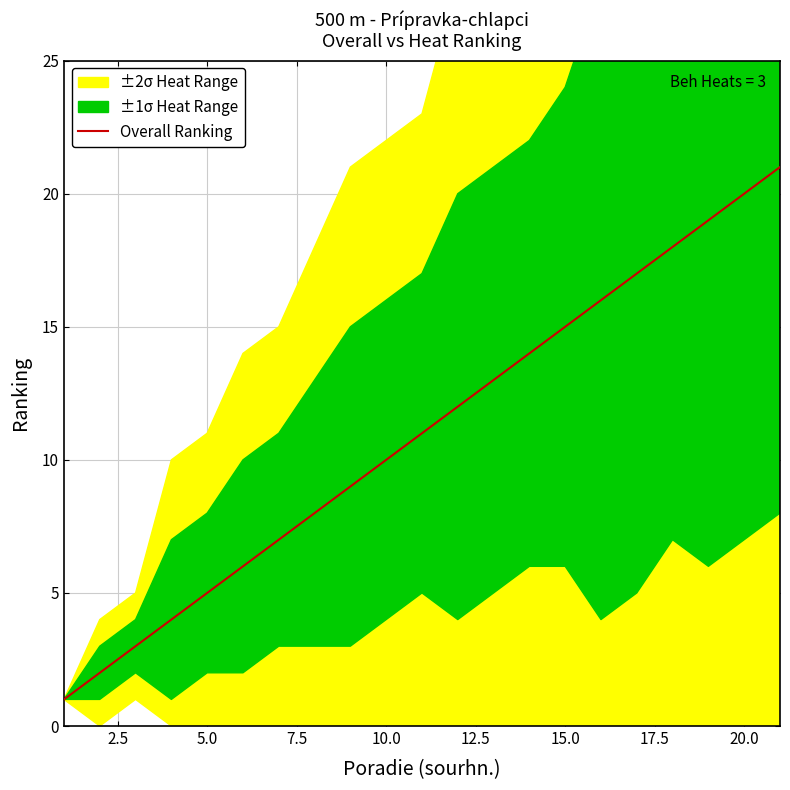

The Overall Ranking series shows 11 at 20.0. True or false?

False